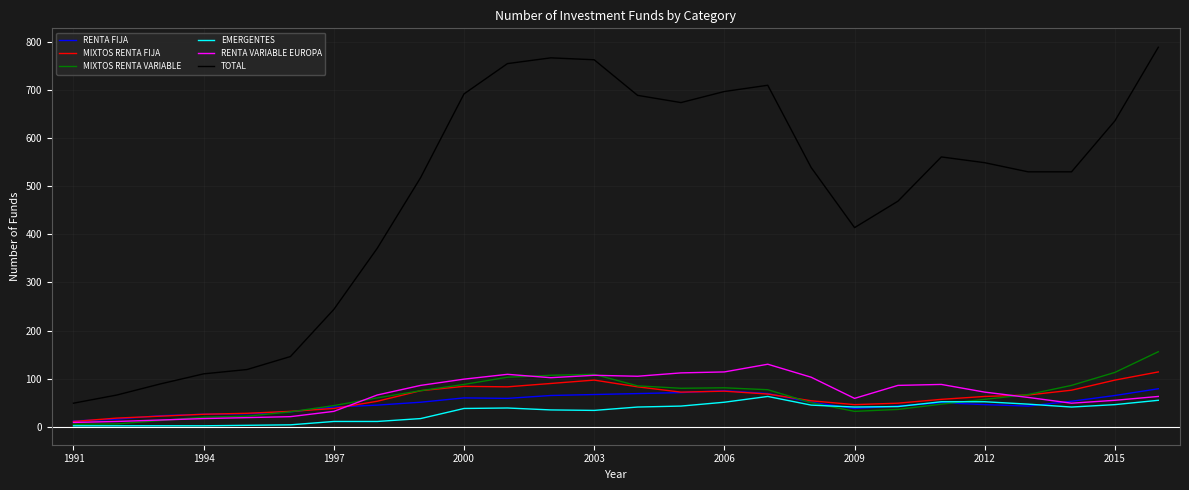

Which series has the largest total across all categories?

TOTAL